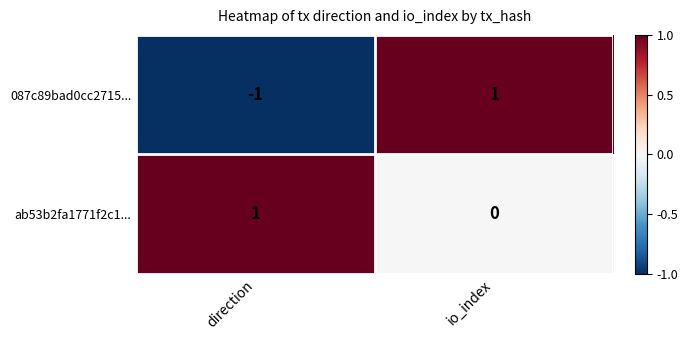

How many distinct data groups are displayed?

2